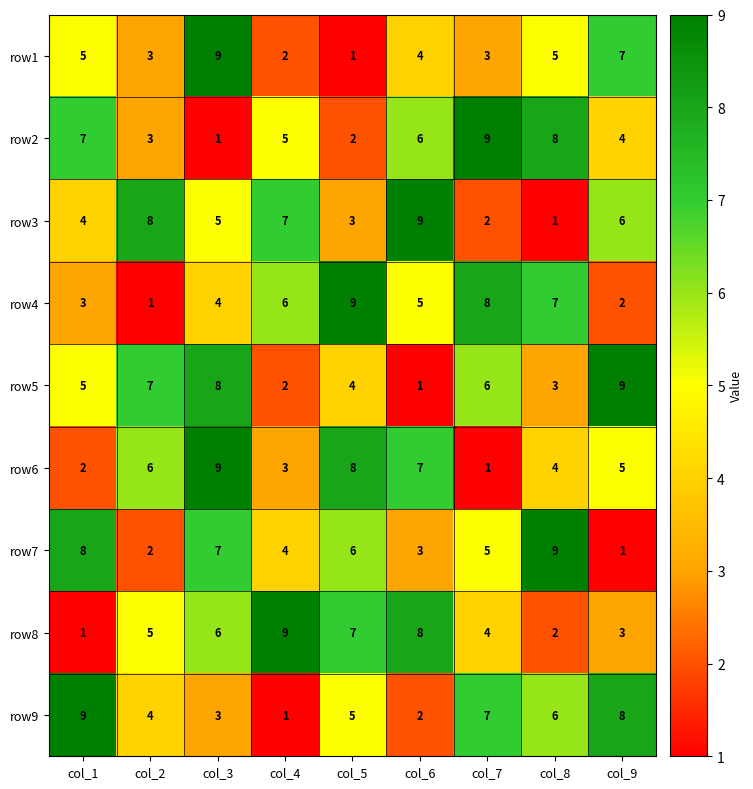

What is the difference between the maximum and minimum values in the row3 series?

8